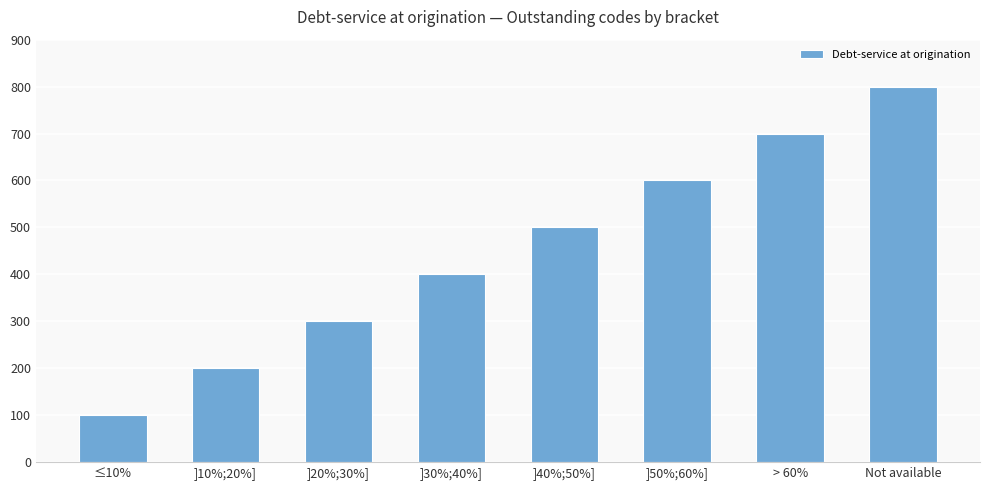

How many values are between 300 and 700?

5